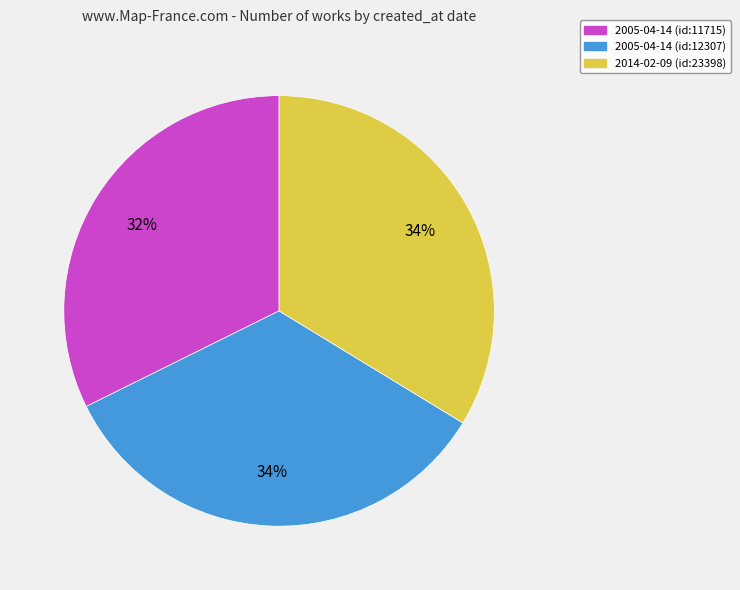

The 2005-04-14 (id:11715) slice represents 32% of the pie. True or false?

True